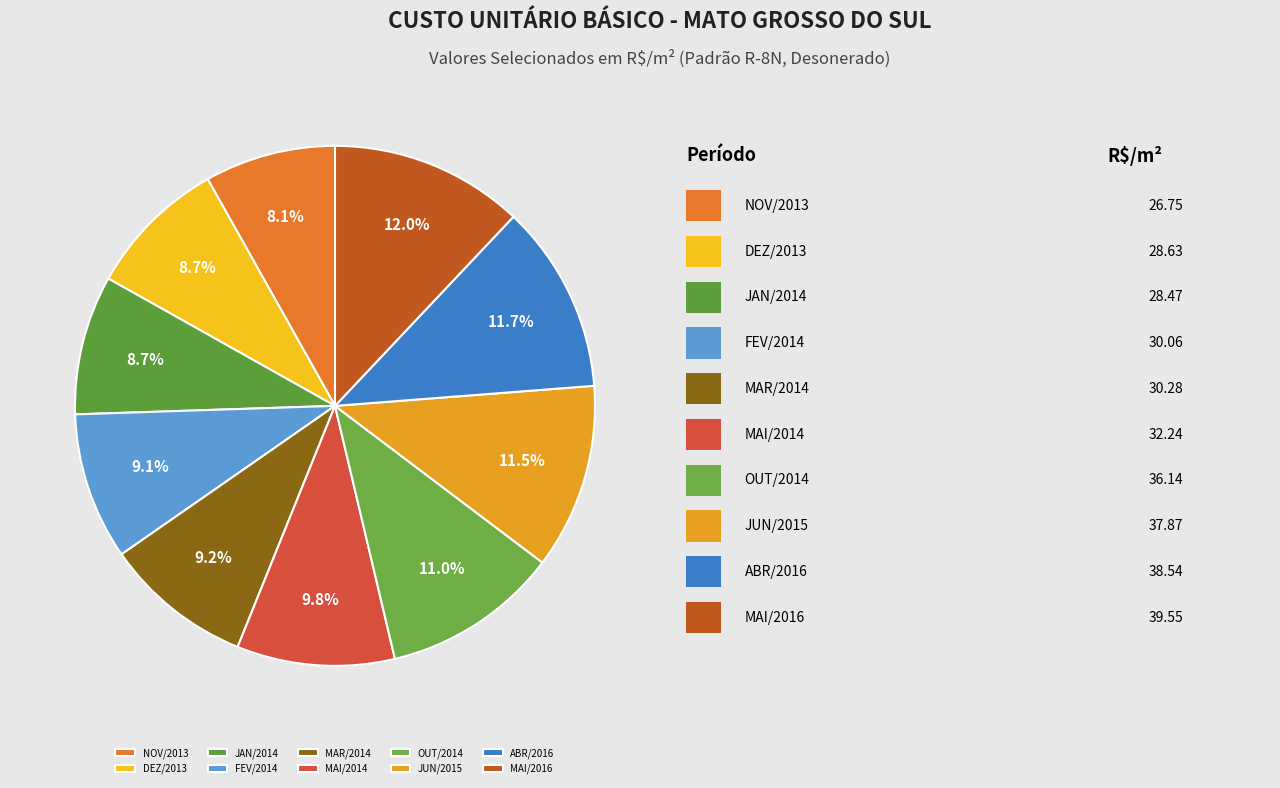

What is the ratio of the value at JAN/2014 to the value at DEZ/2013?

1.0